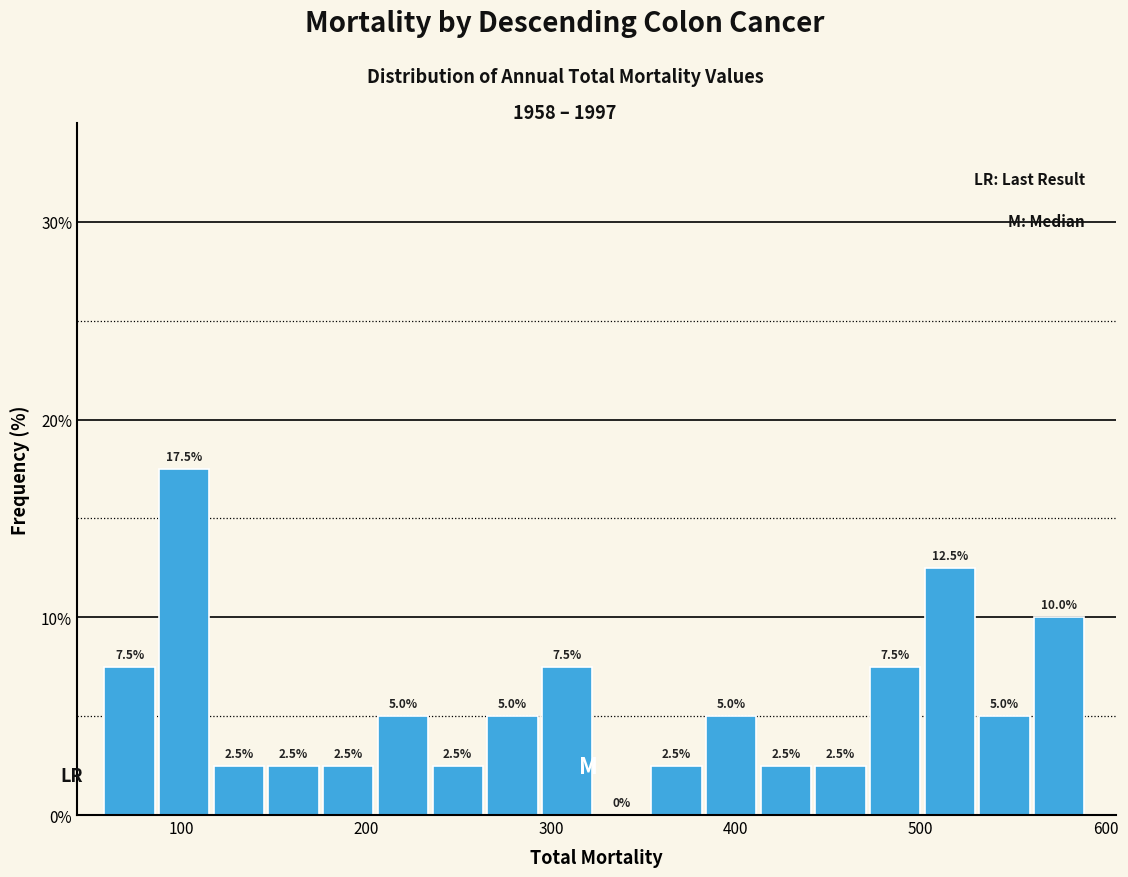

Read against the x-axis, roughly where is the centre of the tallest bar?

100